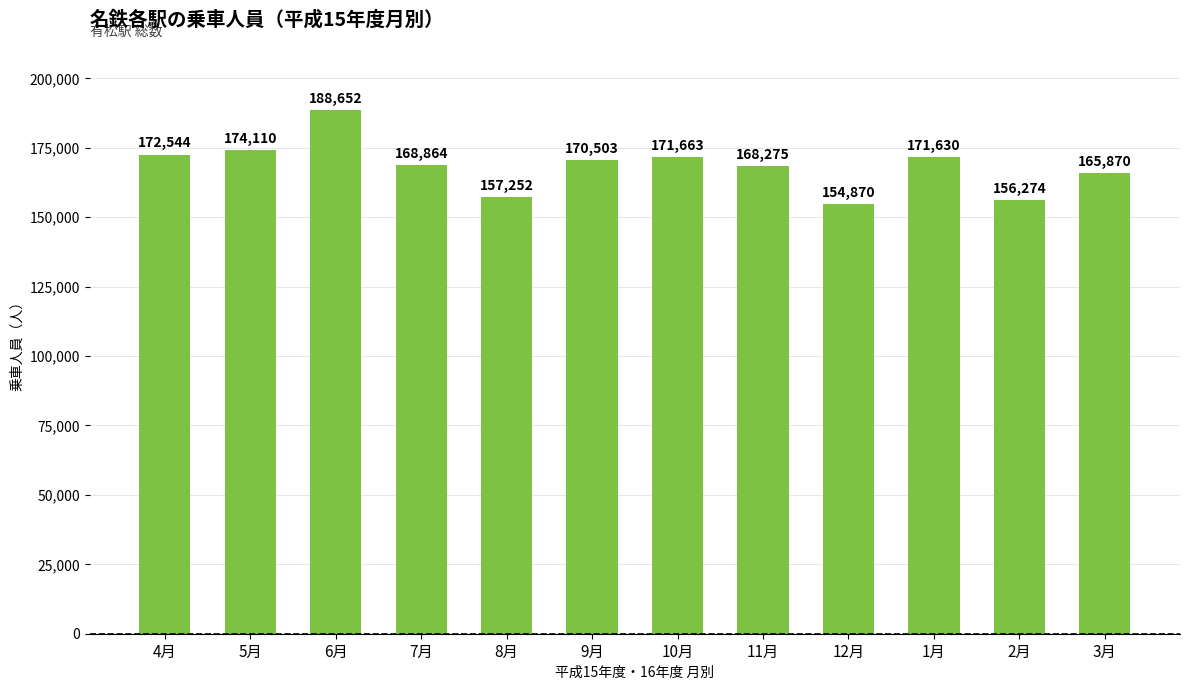

What is the maximum value shown in the chart?

188652